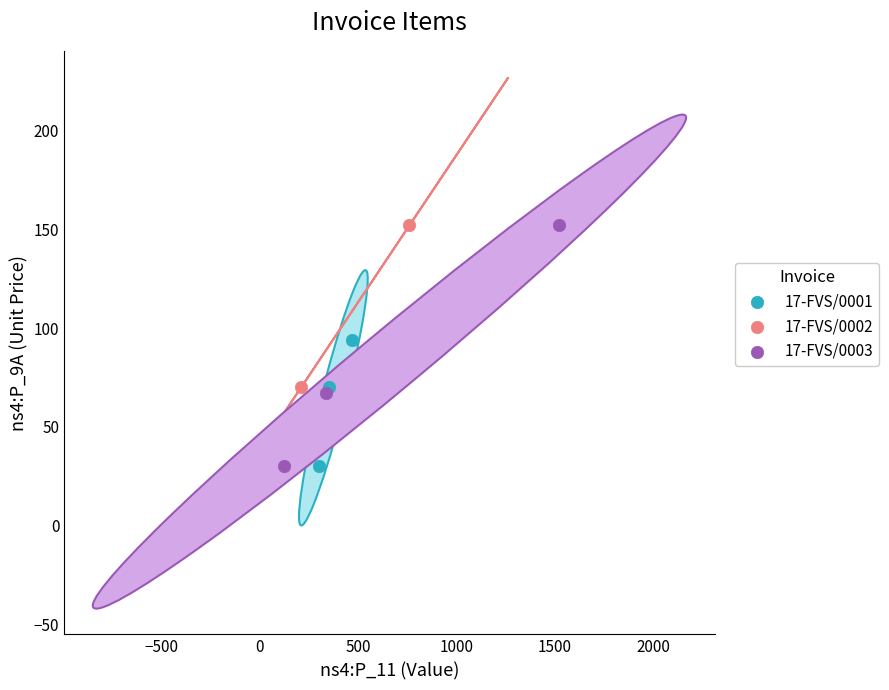

What are all the series names shown in the legend?

17-FVS/0001, 17-FVS/0002, 17-FVS/0003